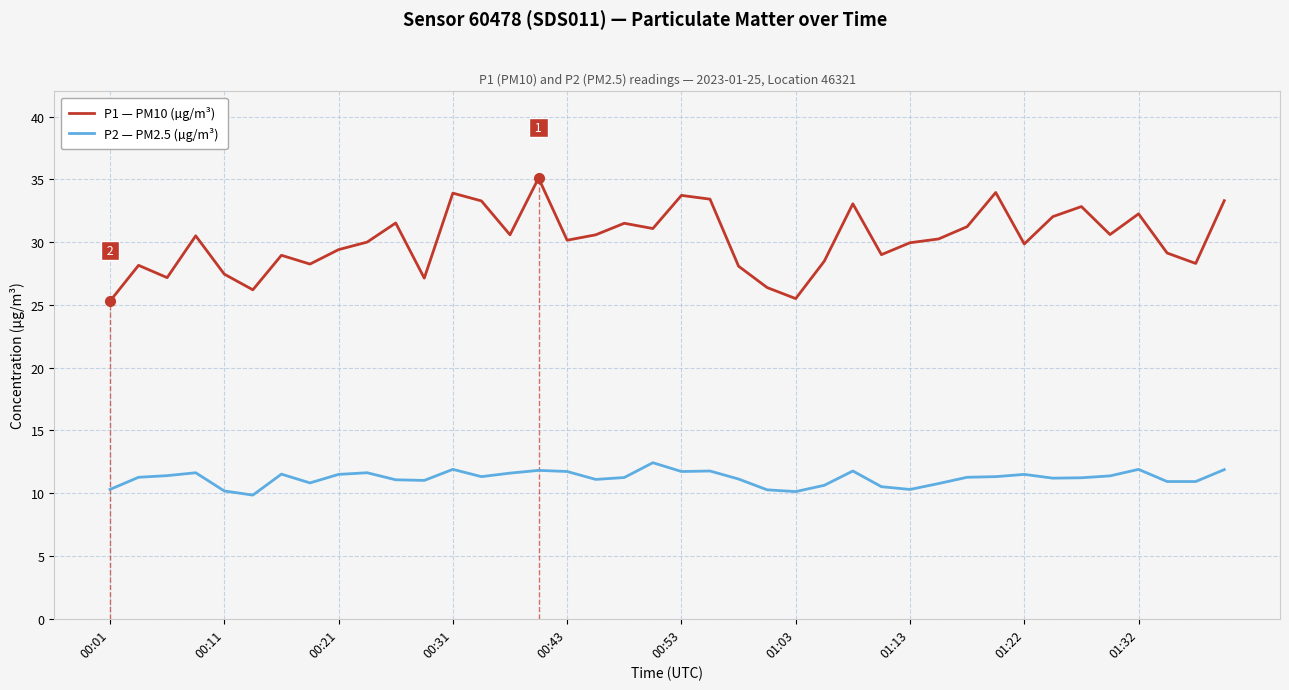

True or false: P2 — PM2.5 (µg/m³) has a value of 11.9 at 00:31.

True